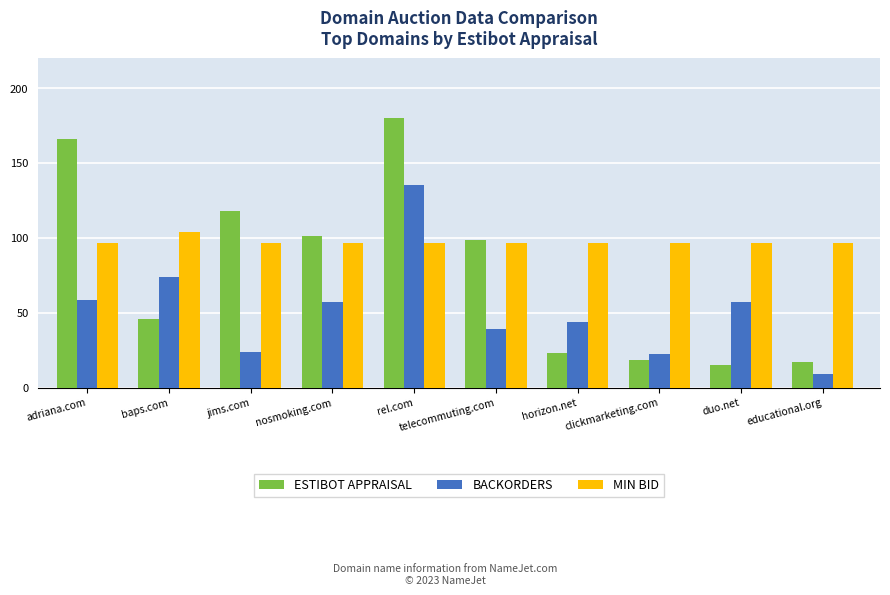

List the series in order of their overall mean, lowest first.

BACKORDERS, ESTIBOT APPRAISAL, MIN BID